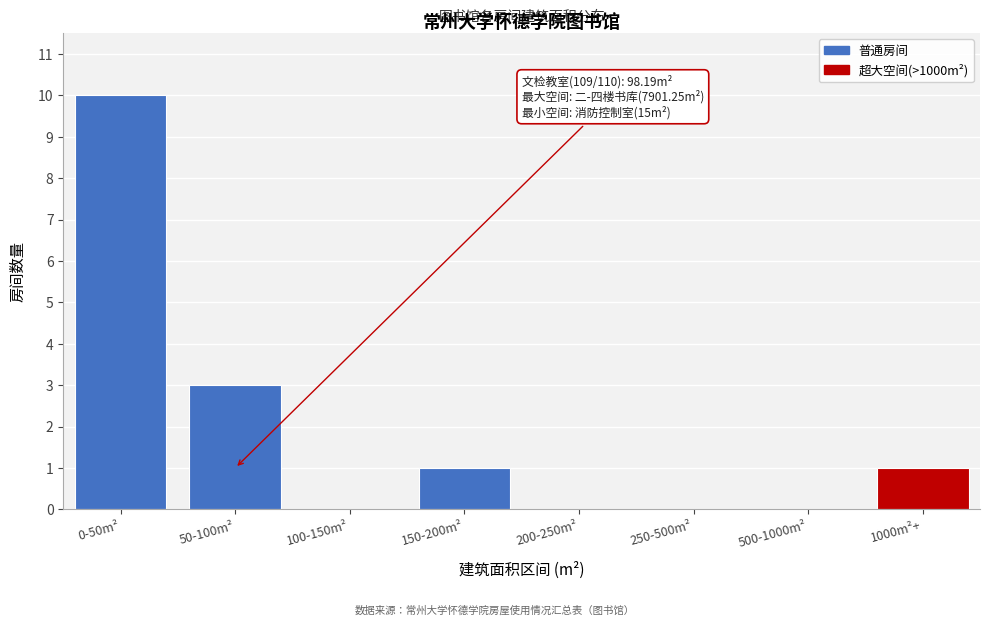

Reading left to right, what are all the values shown in this chart?

0-50m²=10	50-100m²=3	100-150m²=0	150-200m²=1	200-250m²=0	250-500m²=0	500-1000m²=0	1000m²+=1